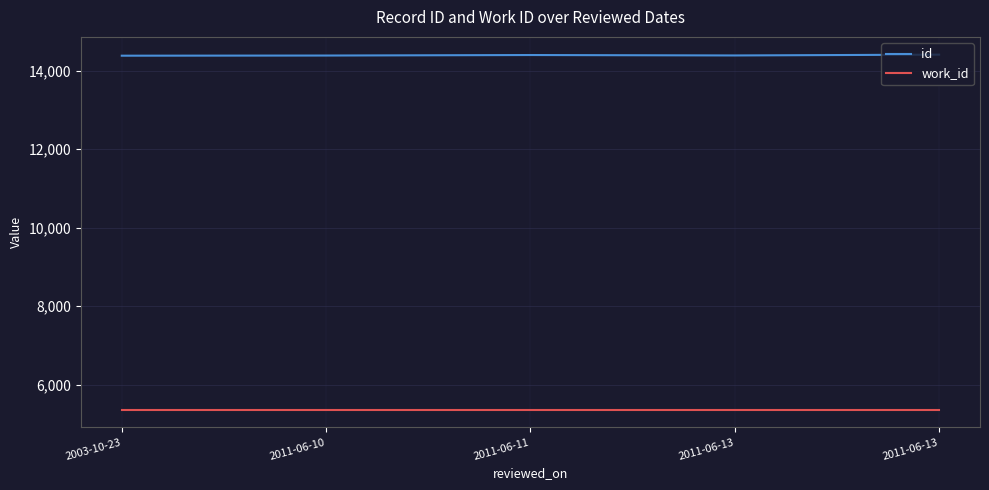

What is the value of the id point at the 3rd from the left?

14402